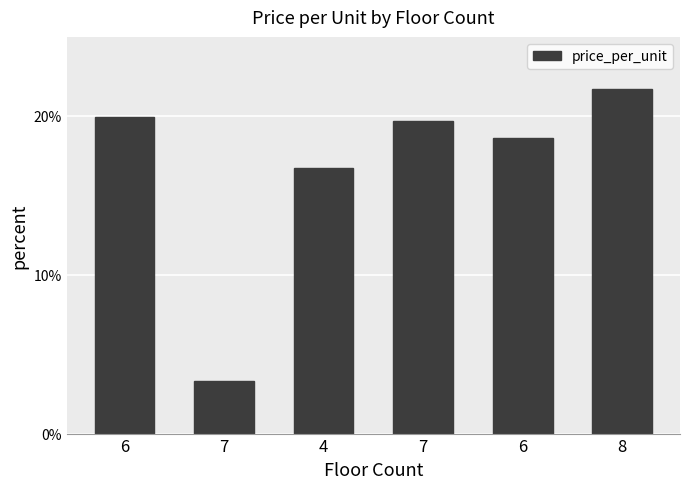

What is the approximate value at 6?

18.6